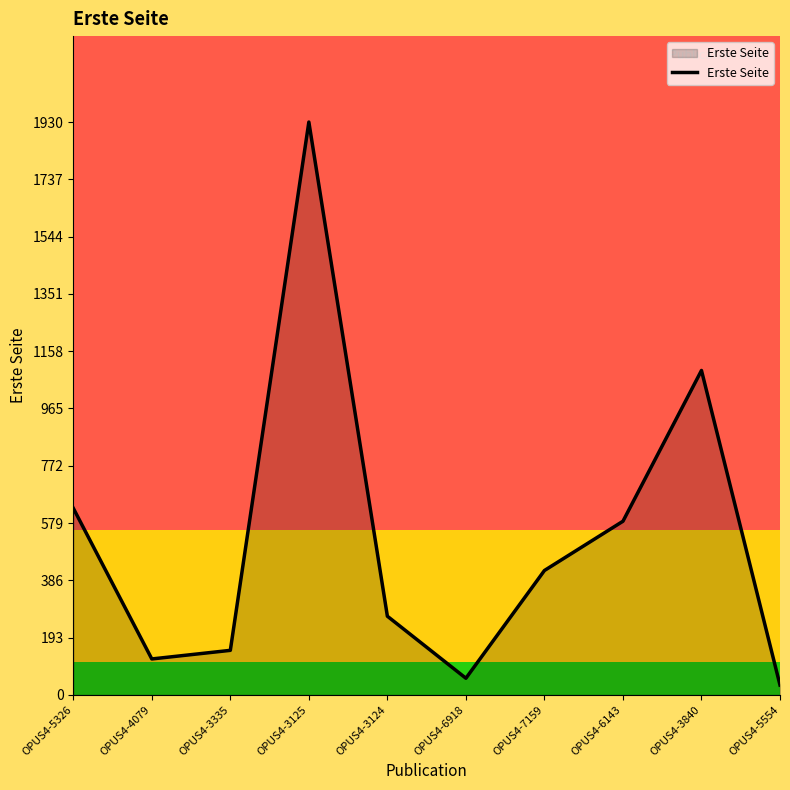

Approximately how many times larger is the value at OPUS4-5326 compared to OPUS4-3124?

2.4